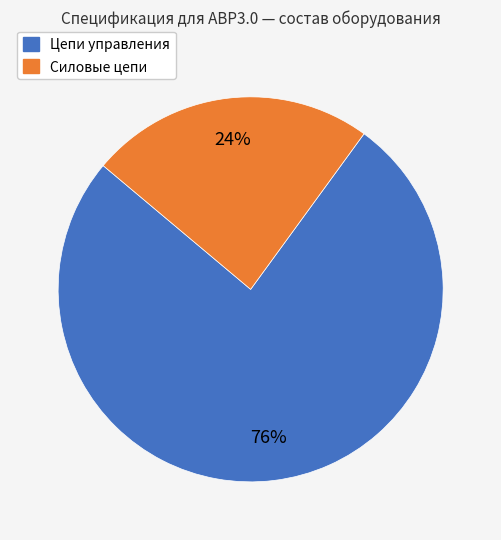

Do Цепи управления and Силовые цепи together represent more than half of the pie?

Yes